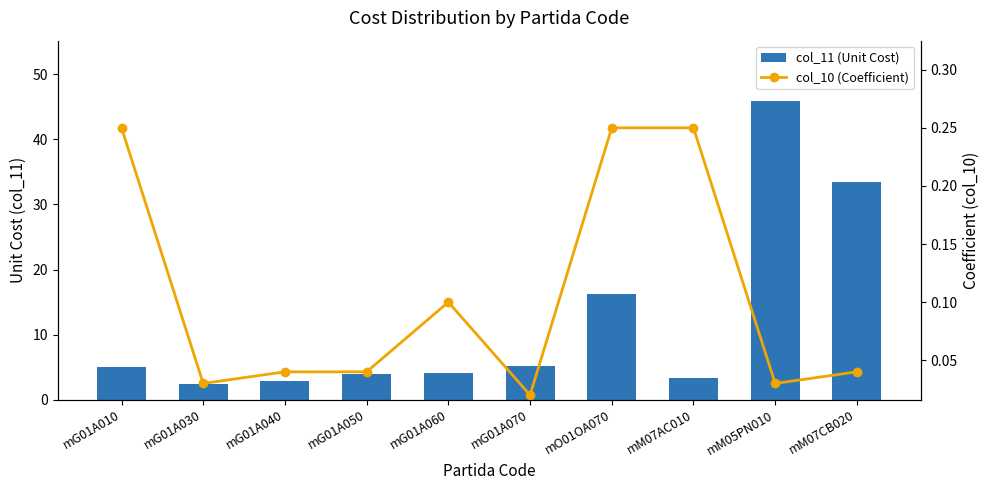

Is it true that col_11 (Unit Cost) equals 16.2 at mO01OA070?

True